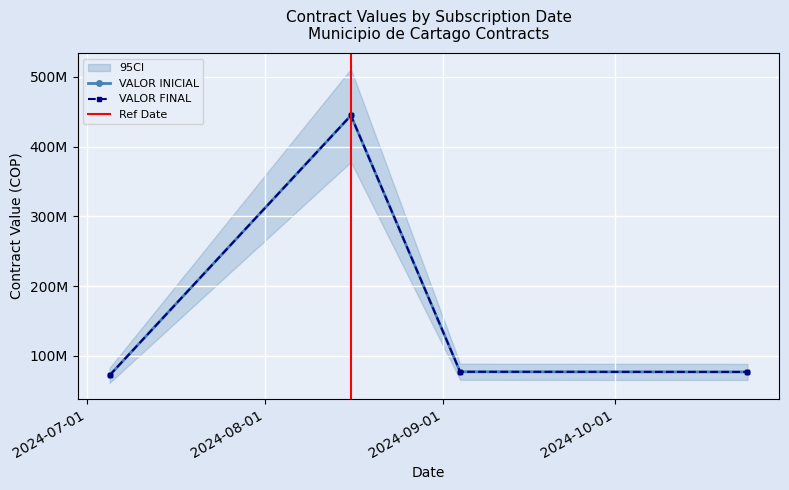

Between 7 and 12, which series saw the biggest shift?

VALOR INICIAL